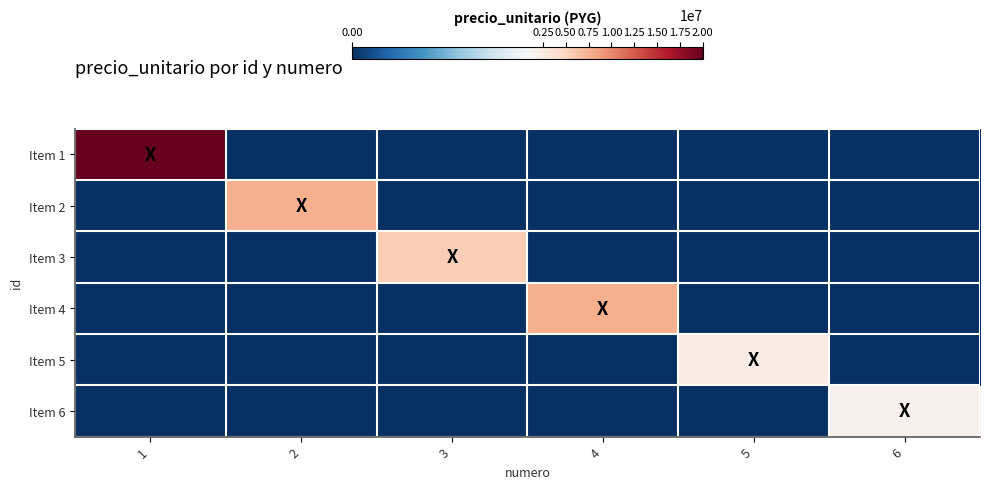

Reading left to right, transcribe all the data shown in this chart.

Item 1: 1=20005000	2=0	3=0	4=0	5=0	6=0
Item 2: 1=0	2=7590000	3=0	4=0	5=0	6=0
Item 3: 1=0	2=0	3=5570000	4=0	5=0	6=0
Item 4: 1=0	2=0	3=0	4=7640000	5=0	6=0
Item 5: 1=0	2=0	3=0	4=0	5=2186000	6=0
Item 6: 1=0	2=0	3=0	4=0	5=0	6=1600000